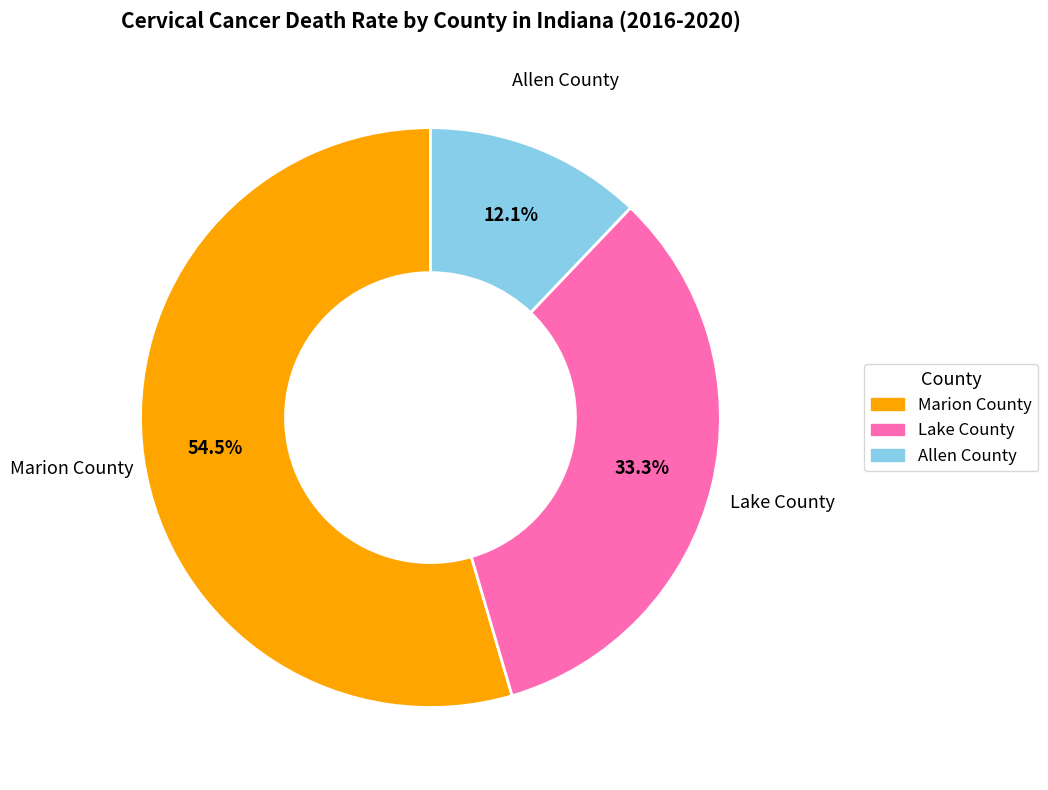

To the nearest percent, what is the difference between the largest and smallest slice percentages?

42%